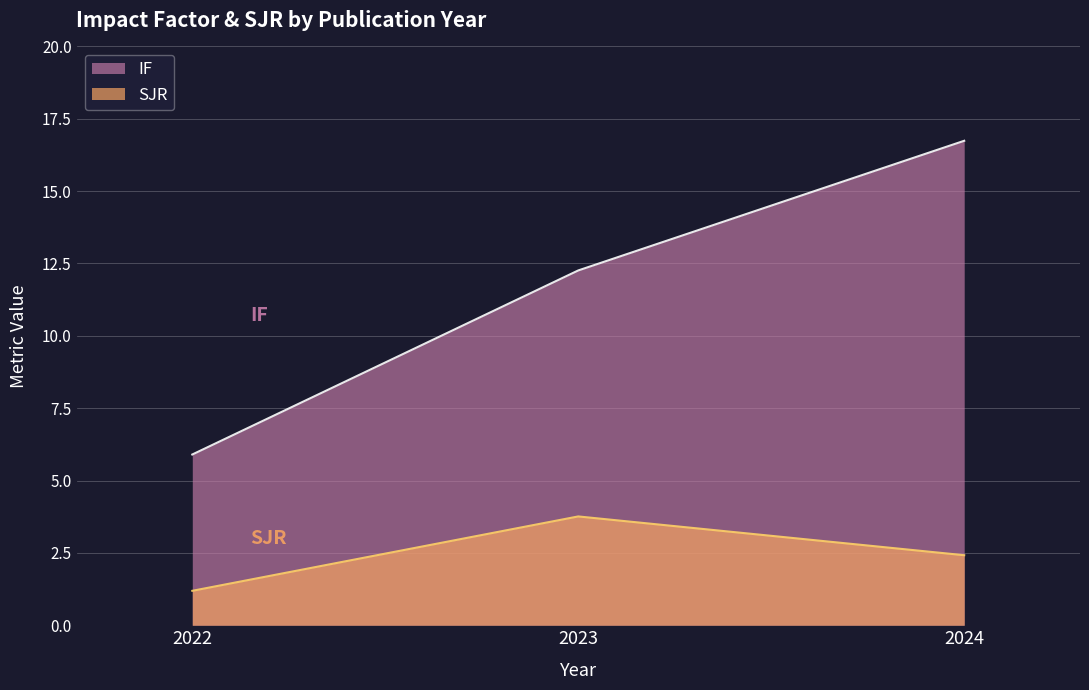

How many data points in SJR are less than 2?

1